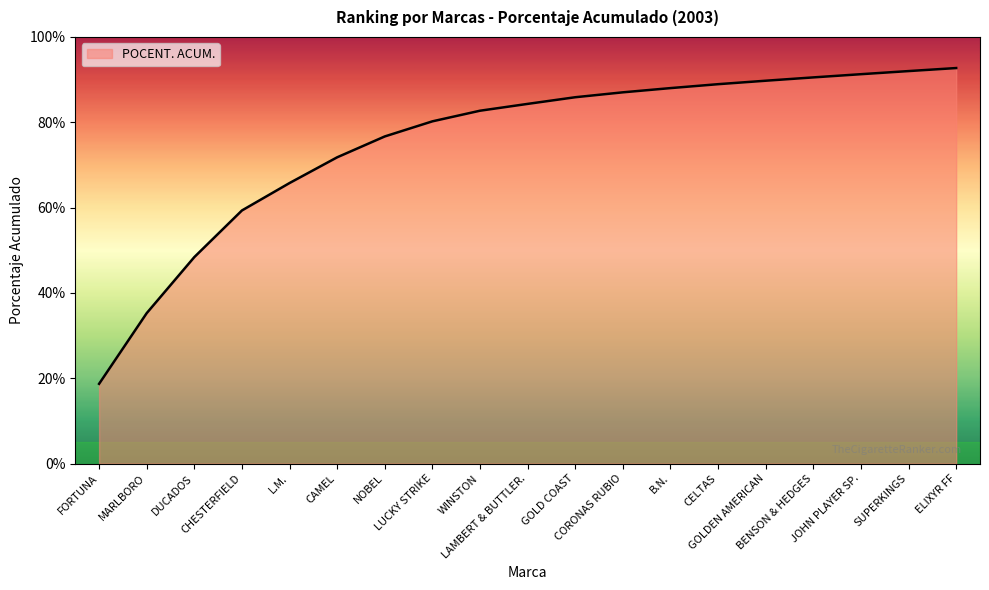

What is the value of the 2nd point from the left?

0.4